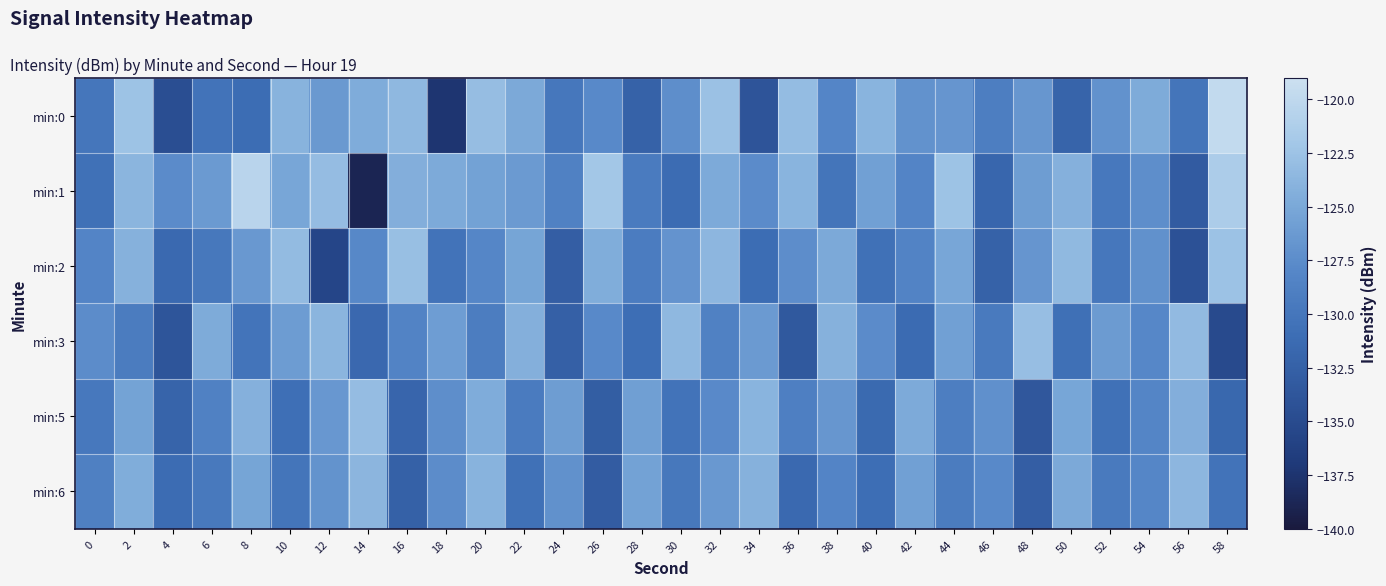

Which has a higher value, 22 or 34?

22